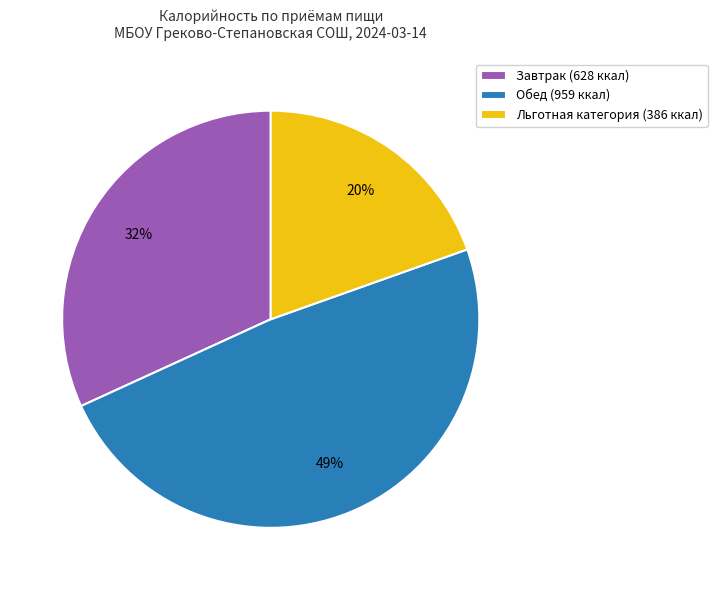

To the nearest percent, what percentage of the pie is Обед?

49%